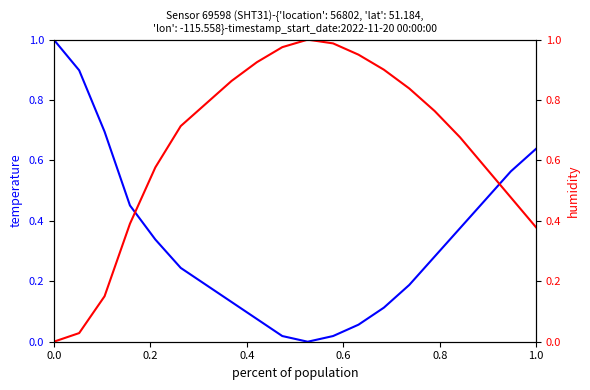

What is the average value of the temperature series?

0.3